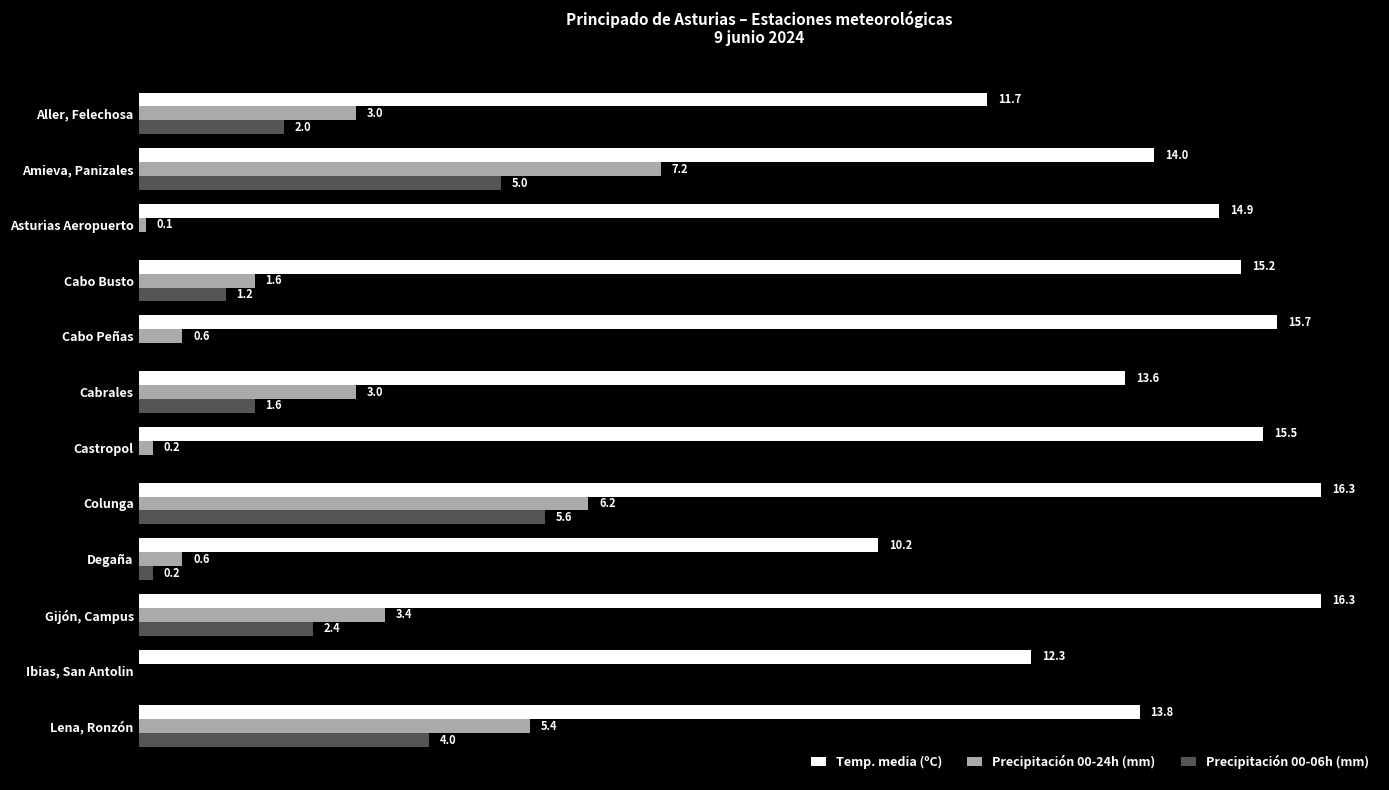

At which category is the sum across all series the highest?

Colunga